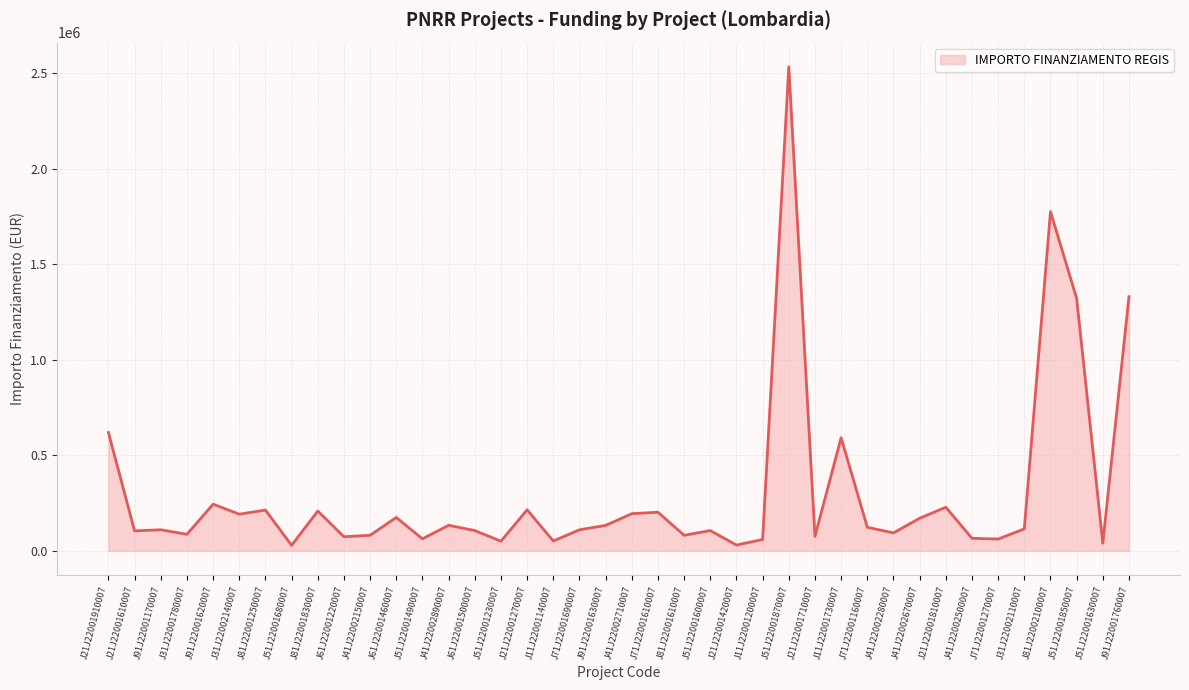

What is the difference between the values at J61J22001500007 and J11J22001140007?

54663.3